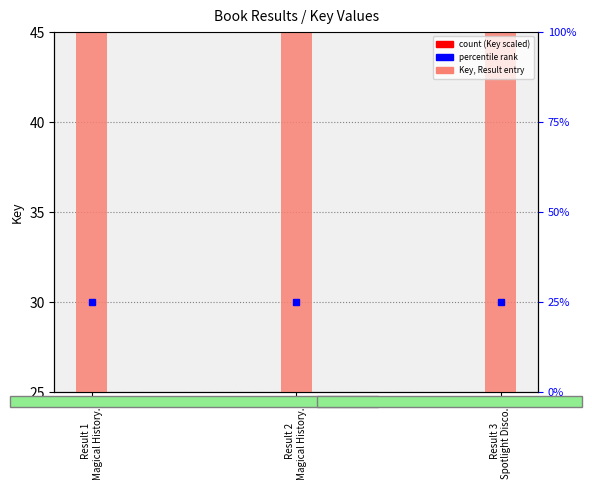

Reading right to left, extract all data points from this chart.

439.5	437.2	451.7